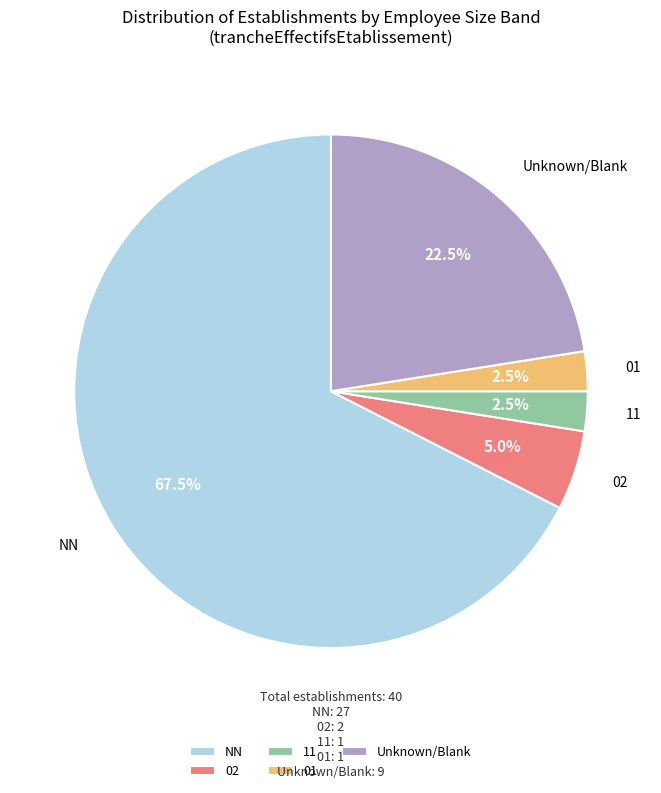

Is the sum of Unknown/Blank and 11 greater than half?

No